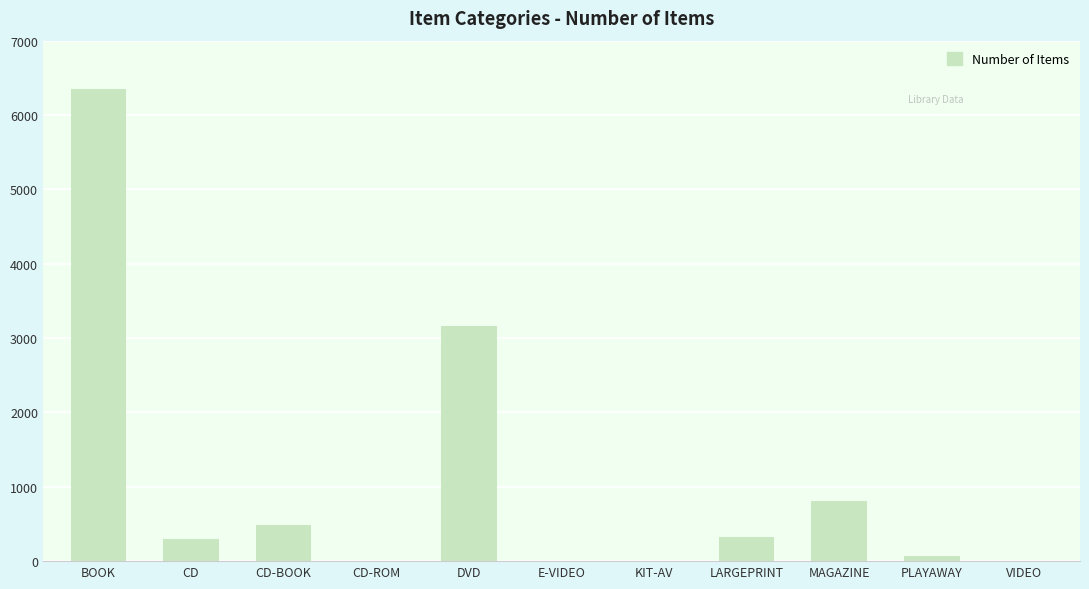

Which has a higher value, PLAYAWAY or MAGAZINE?

MAGAZINE